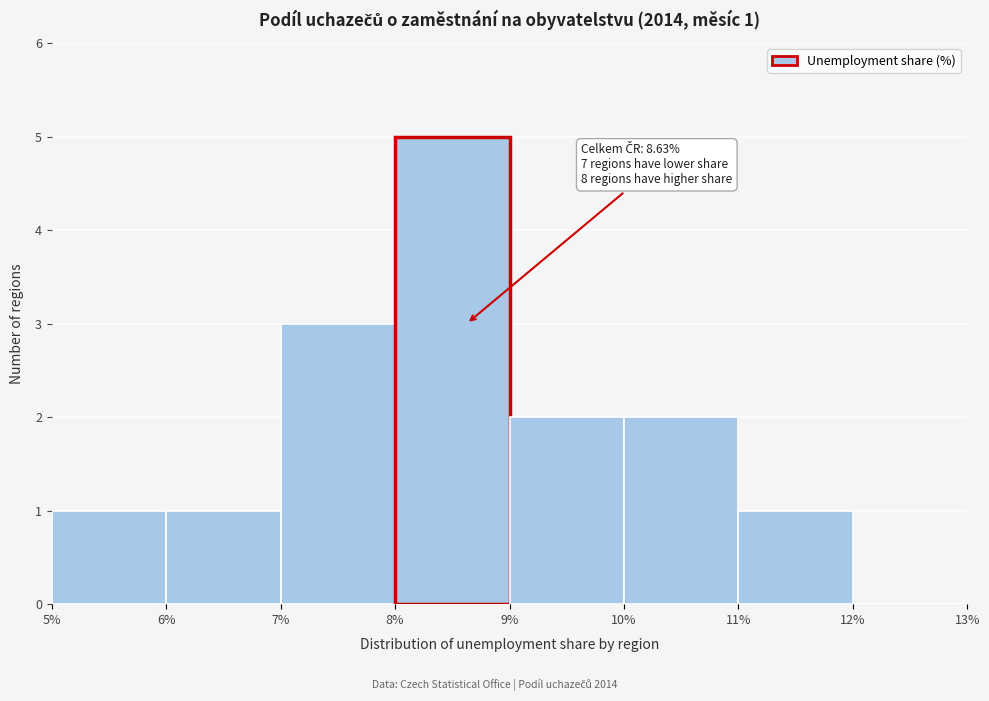

Which range on the x-axis has the tallest bar?

8% to 9%